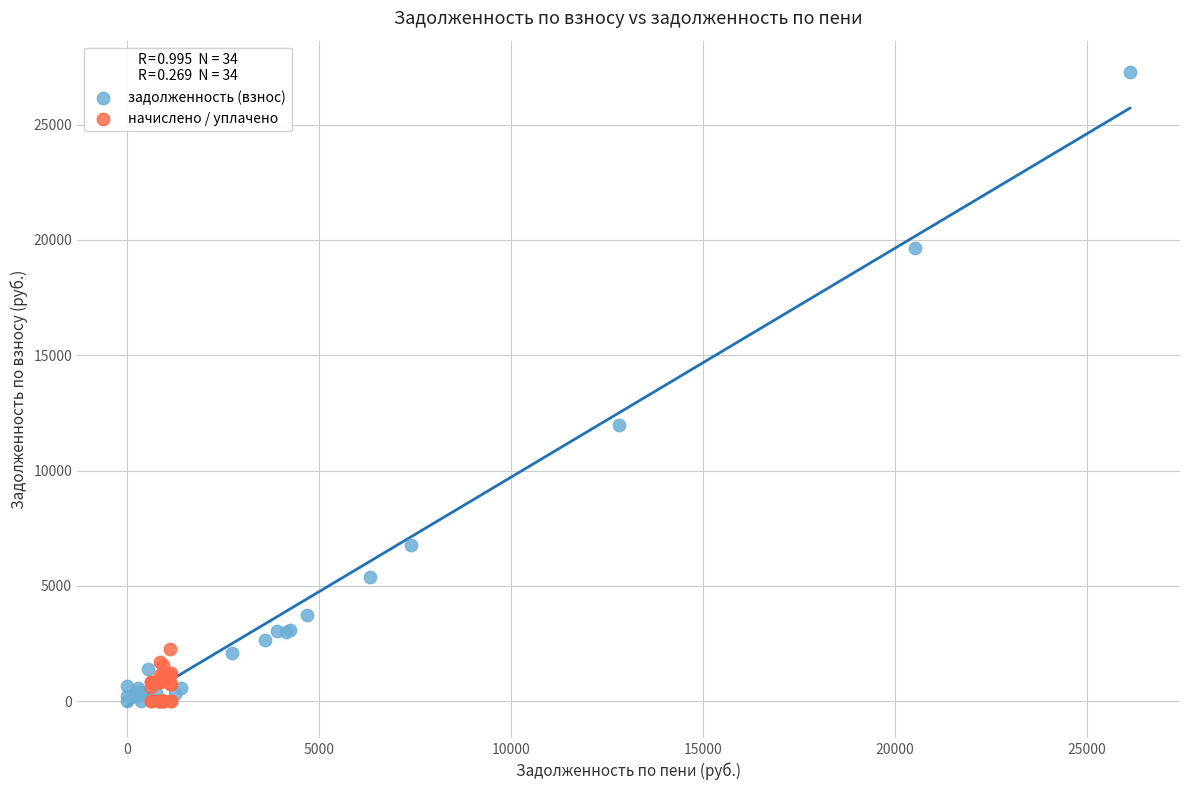

Which series reaches the maximum Y coordinate?

задолженность (взнос)